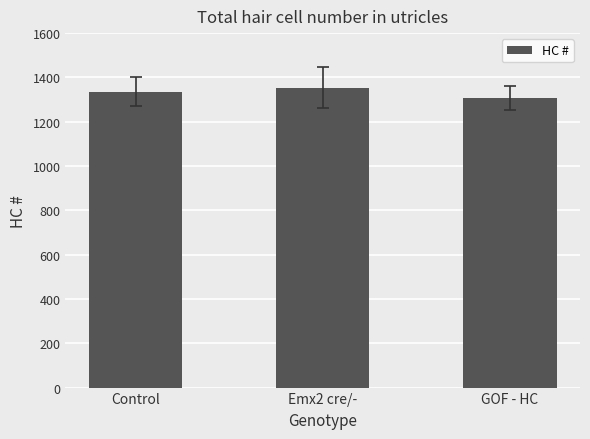

Is it true that the value at Emx2 cre/- is 2102.2?

False